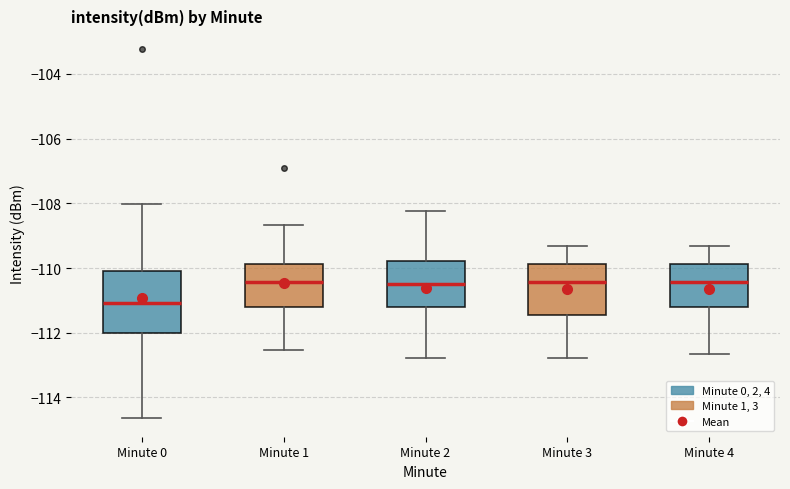

Which box's median line is the lowest?

Minute 0